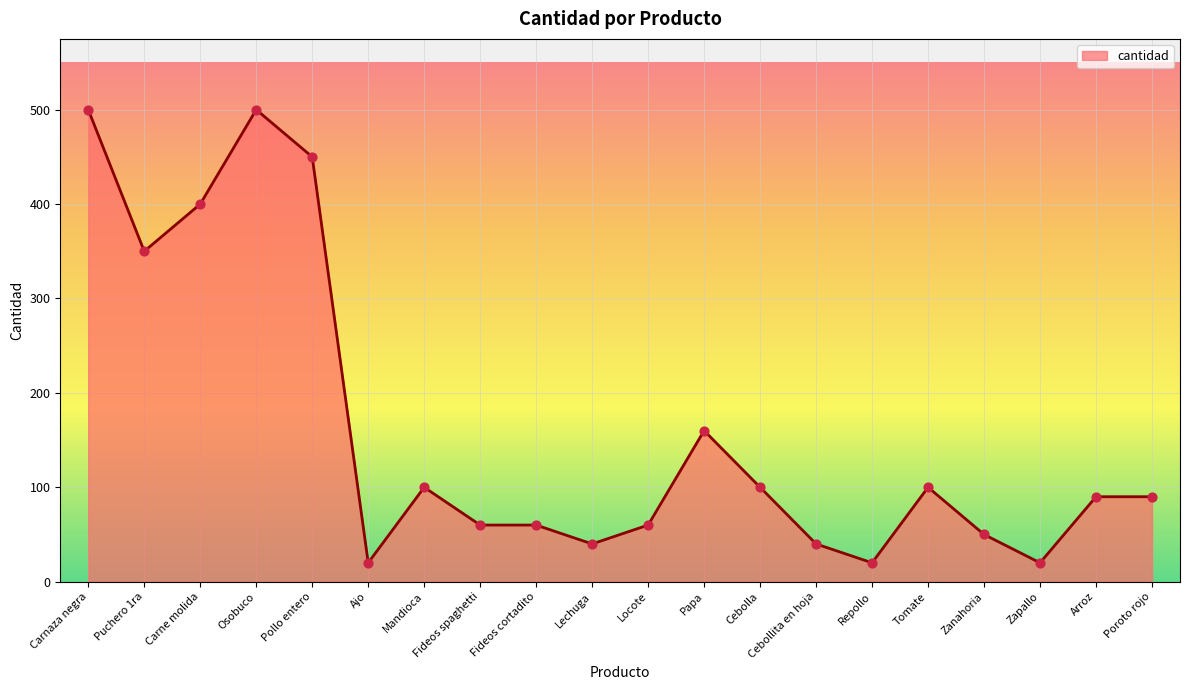

Between Carnaza negra and Ajo, which is larger?

Carnaza negra